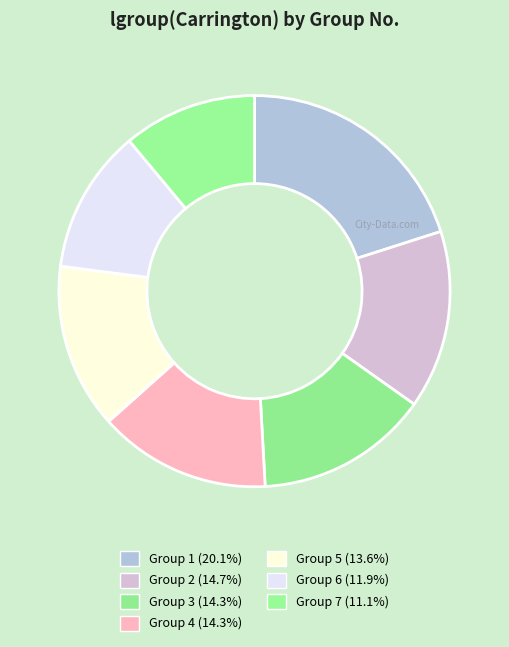

Does any single category account for the majority?

No